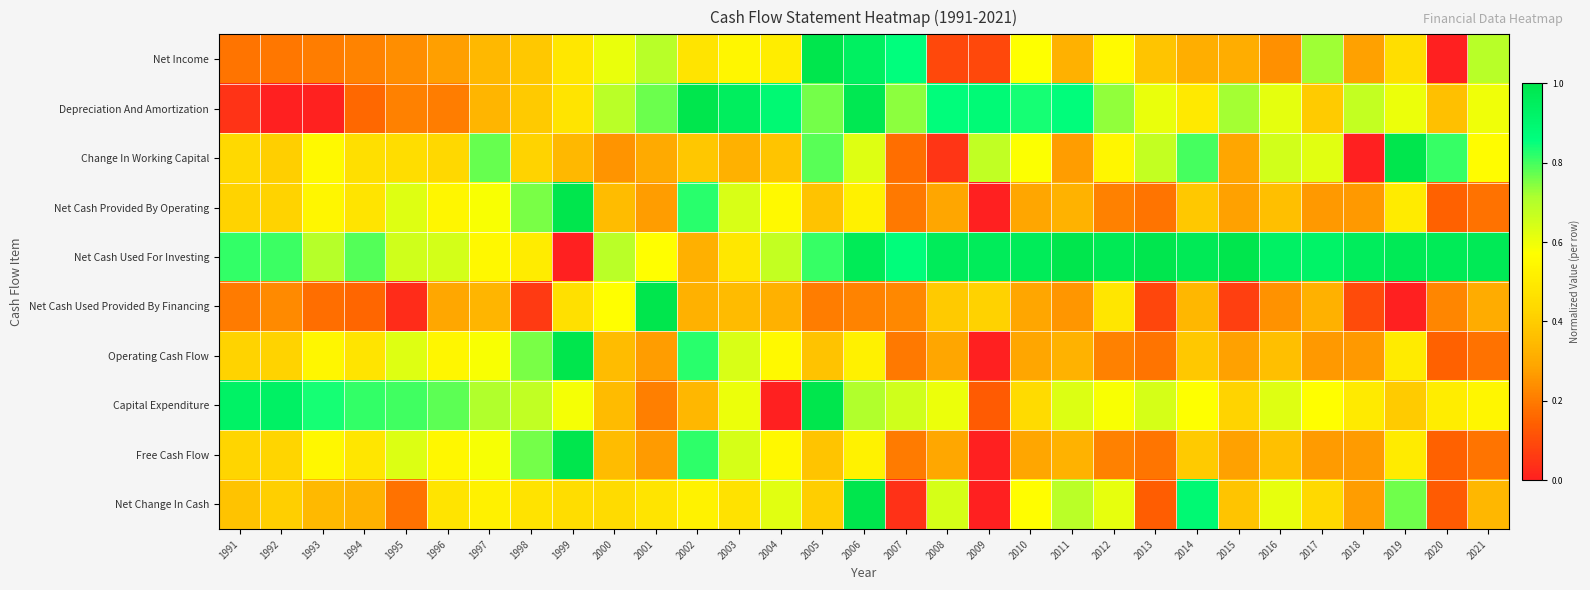

Reading left to right, what are all the values shown in this chart?

Net Income: 1991=0.2	1992=0.2	1993=0.2	1994=0.2	1995=0.2	1996=0.3	1997=0.3	1998=0.4	1999=0.5	2000=0.6	2001=0.7	2002=0.5	2003=0.5	2004=0.5	2005=1.0	2006=0.9	2007=0.9	2008=0.1	2009=0.1	2010=0.6	2011=0.3	2012=0.6	2013=0.4	2014=0.3	2015=0.3	2016=0.2	2017=0.7	2018=0.3	2019=0.5	2020=0.0	2021=0.7
Depreciation And Amortization: 1991=0.0	1992=0.0	1993=0.0	1994=0.2	1995=0.2	1996=0.2	1997=0.3	1998=0.4	1999=0.5	2000=0.7	2001=0.8	2002=1.0	2003=0.9	2004=0.9	2005=0.8	2006=1.0	2007=0.7	2008=0.9	2009=0.9	2010=0.8	2011=0.9	2012=0.7	2013=0.6	2014=0.5	2015=0.7	2016=0.6	2017=0.4	2018=0.7	2019=0.6	2020=0.4	2021=0.6
Change In Working Capital: 1991=0.4	1992=0.4	1993=0.6	1994=0.5	1995=0.5	1996=0.4	1997=0.8	1998=0.4	1999=0.3	2000=0.3	2001=0.3	2002=0.4	2003=0.3	2004=0.4	2005=0.8	2006=0.6	2007=0.2	2008=0.0	2009=0.7	2010=0.6	2011=0.3	2012=0.5	2013=0.7	2014=0.8	2015=0.3	2016=0.6	2017=0.6	2018=0.0	2019=1.0	2020=0.8	2021=0.6
Net Cash Provided By Operating: 1991=0.4	1992=0.4	1993=0.5	1994=0.5	1995=0.6	1996=0.5	1997=0.6	1998=0.8	1999=1.0	2000=0.4	2001=0.3	2002=0.8	2003=0.6	2004=0.6	2005=0.4	2006=0.5	2007=0.2	2008=0.3	2009=0.0	2010=0.3	2011=0.3	2012=0.2	2013=0.2	2014=0.4	2015=0.3	2016=0.4	2017=0.3	2018=0.3	2019=0.5	2020=0.1	2021=0.2
Net Cash Used For Investing: 1991=0.8	1992=0.8	1993=0.7	1994=0.8	1995=0.7	1996=0.6	1997=0.6	1998=0.5	1999=0.0	2000=0.7	2001=0.6	2002=0.3	2003=0.5	2004=0.7	2005=0.8	2006=1.0	2007=0.9	2008=1.0	2009=1.0	2010=1.0	2011=1.0	2012=1.0	2013=1.0	2014=1.0	2015=1.0	2016=0.9	2017=0.9	2018=1.0	2019=1.0	2020=1.0	2021=1.0
Net Cash Used Provided By Financing: 1991=0.2	1992=0.2	1993=0.2	1994=0.2	1995=0.0	1996=0.3	1997=0.3	1998=0.1	1999=0.5	2000=0.6	2001=1.0	2002=0.3	2003=0.3	2004=0.3	2005=0.2	2006=0.2	2007=0.2	2008=0.4	2009=0.4	2010=0.3	2011=0.3	2012=0.5	2013=0.1	2014=0.3	2015=0.1	2016=0.2	2017=0.3	2018=0.1	2019=0.0	2020=0.2	2021=0.3
Operating Cash Flow: 1991=0.4	1992=0.4	1993=0.5	1994=0.5	1995=0.6	1996=0.5	1997=0.6	1998=0.8	1999=1.0	2000=0.4	2001=0.3	2002=0.8	2003=0.6	2004=0.6	2005=0.4	2006=0.5	2007=0.2	2008=0.3	2009=0.0	2010=0.3	2011=0.3	2012=0.2	2013=0.2	2014=0.4	2015=0.3	2016=0.4	2017=0.3	2018=0.3	2019=0.5	2020=0.1	2021=0.2
Capital Expenditure: 1991=0.9	1992=0.9	1993=0.8	1994=0.8	1995=0.8	1996=0.8	1997=0.7	1998=0.7	1999=0.6	2000=0.4	2001=0.2	2002=0.3	2003=0.6	2004=0.0	2005=1.0	2006=0.7	2007=0.7	2008=0.6	2009=0.1	2010=0.4	2011=0.6	2012=0.6	2013=0.6	2014=0.6	2015=0.4	2016=0.6	2017=0.6	2018=0.5	2019=0.4	2020=0.5	2021=0.5
Free Cash Flow: 1991=0.4	1992=0.4	1993=0.5	1994=0.5	1995=0.6	1996=0.5	1997=0.6	1998=0.8	1999=1.0	2000=0.4	2001=0.3	2002=0.8	2003=0.6	2004=0.5	2005=0.4	2006=0.5	2007=0.2	2008=0.3	2009=0.0	2010=0.3	2011=0.3	2012=0.2	2013=0.2	2014=0.4	2015=0.3	2016=0.4	2017=0.3	2018=0.3	2019=0.5	2020=0.1	2021=0.2
Net Change In Cash: 1991=0.4	1992=0.4	1993=0.3	1994=0.3	1995=0.2	1996=0.5	1997=0.5	1998=0.5	1999=0.5	2000=0.4	2001=0.5	2002=0.5	2003=0.5	2004=0.6	2005=0.4	2006=1.0	2007=0.0	2008=0.6	2009=0.0	2010=0.6	2011=0.7	2012=0.6	2013=0.1	2014=0.9	2015=0.4	2016=0.6	2017=0.4	2018=0.3	2019=0.8	2020=0.1	2021=0.3